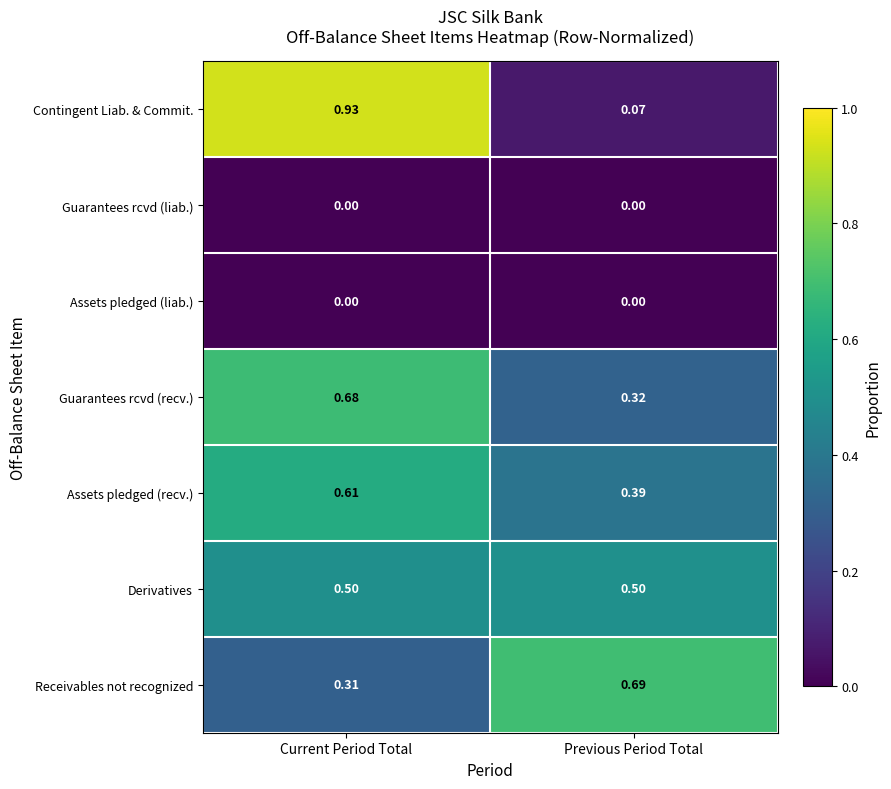

Where is Contingent Liab. & Commit. nearest to the value 0?

Previous Period Total